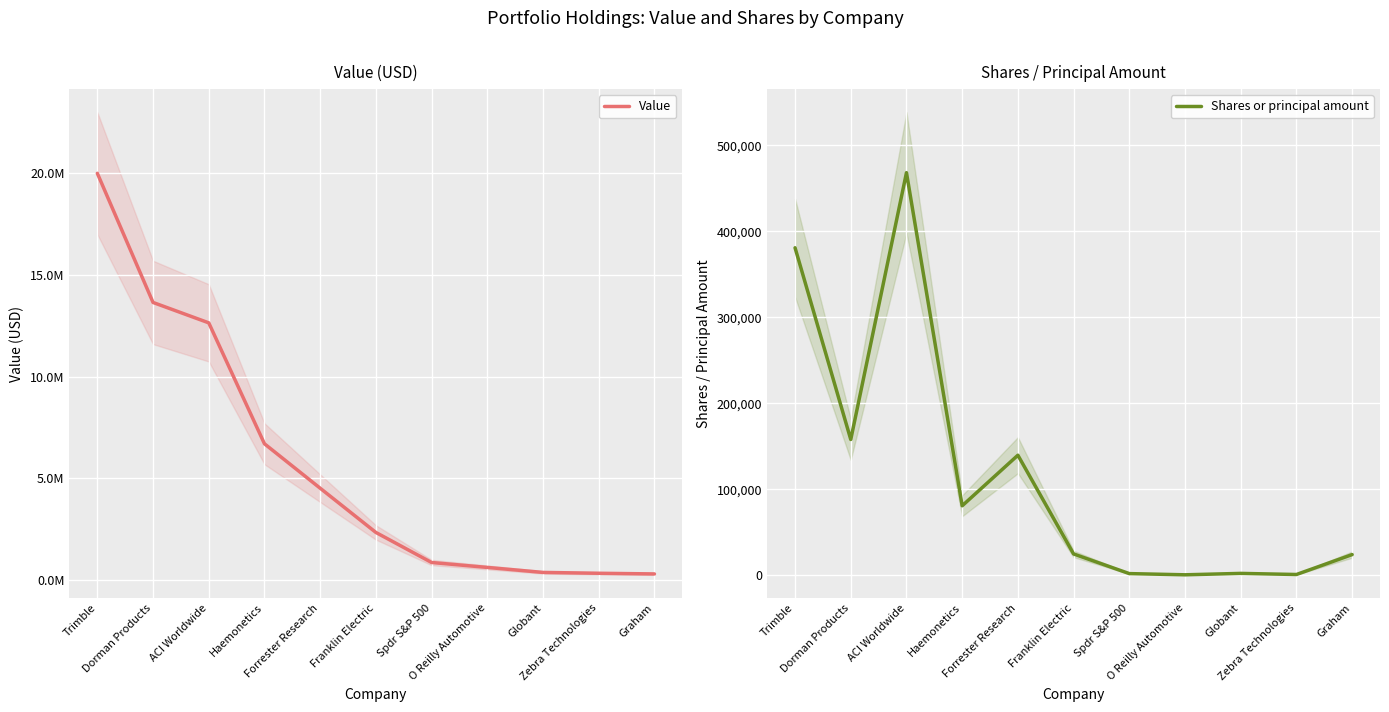

True or false: Shares or principal amount has more than 0 points higher than both neighbors.

True